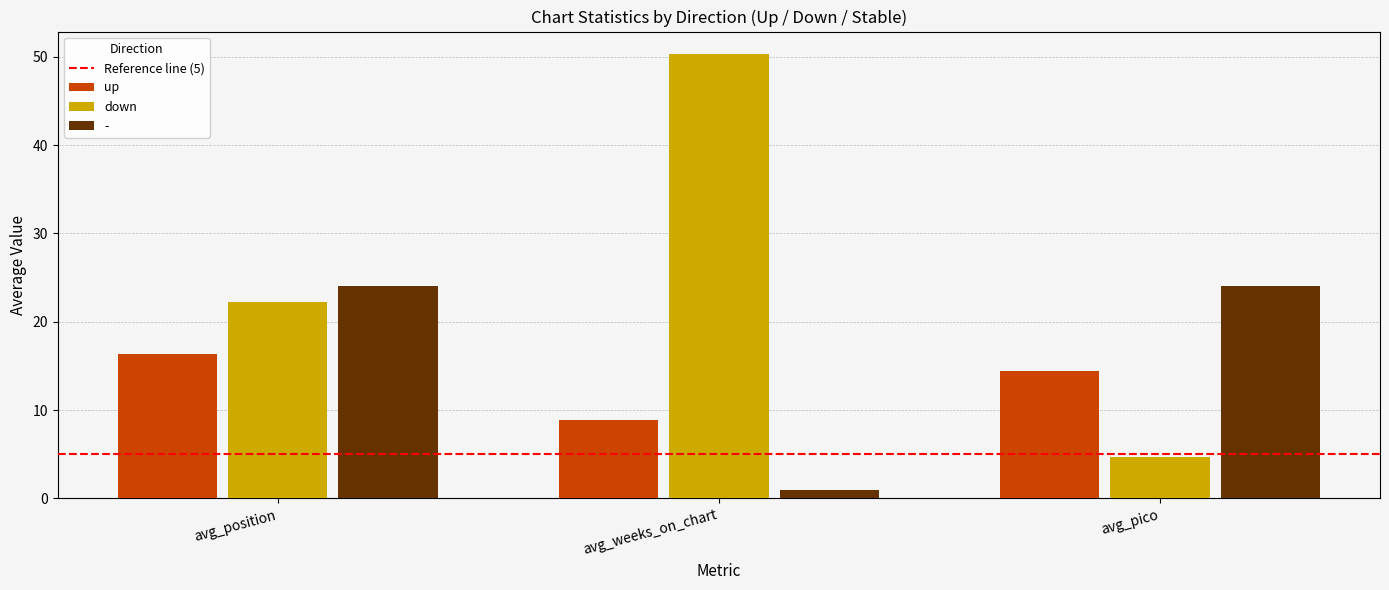

Reading right to left, list all the values displayed in this chart.

up: 14.4	8.9	16.3
down: 4.7	50.3	22.2
-: 24.0	1.0	24.0